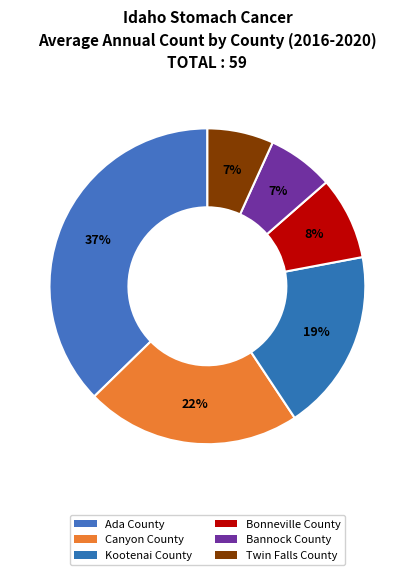

Count the number of slices in the pie.

6